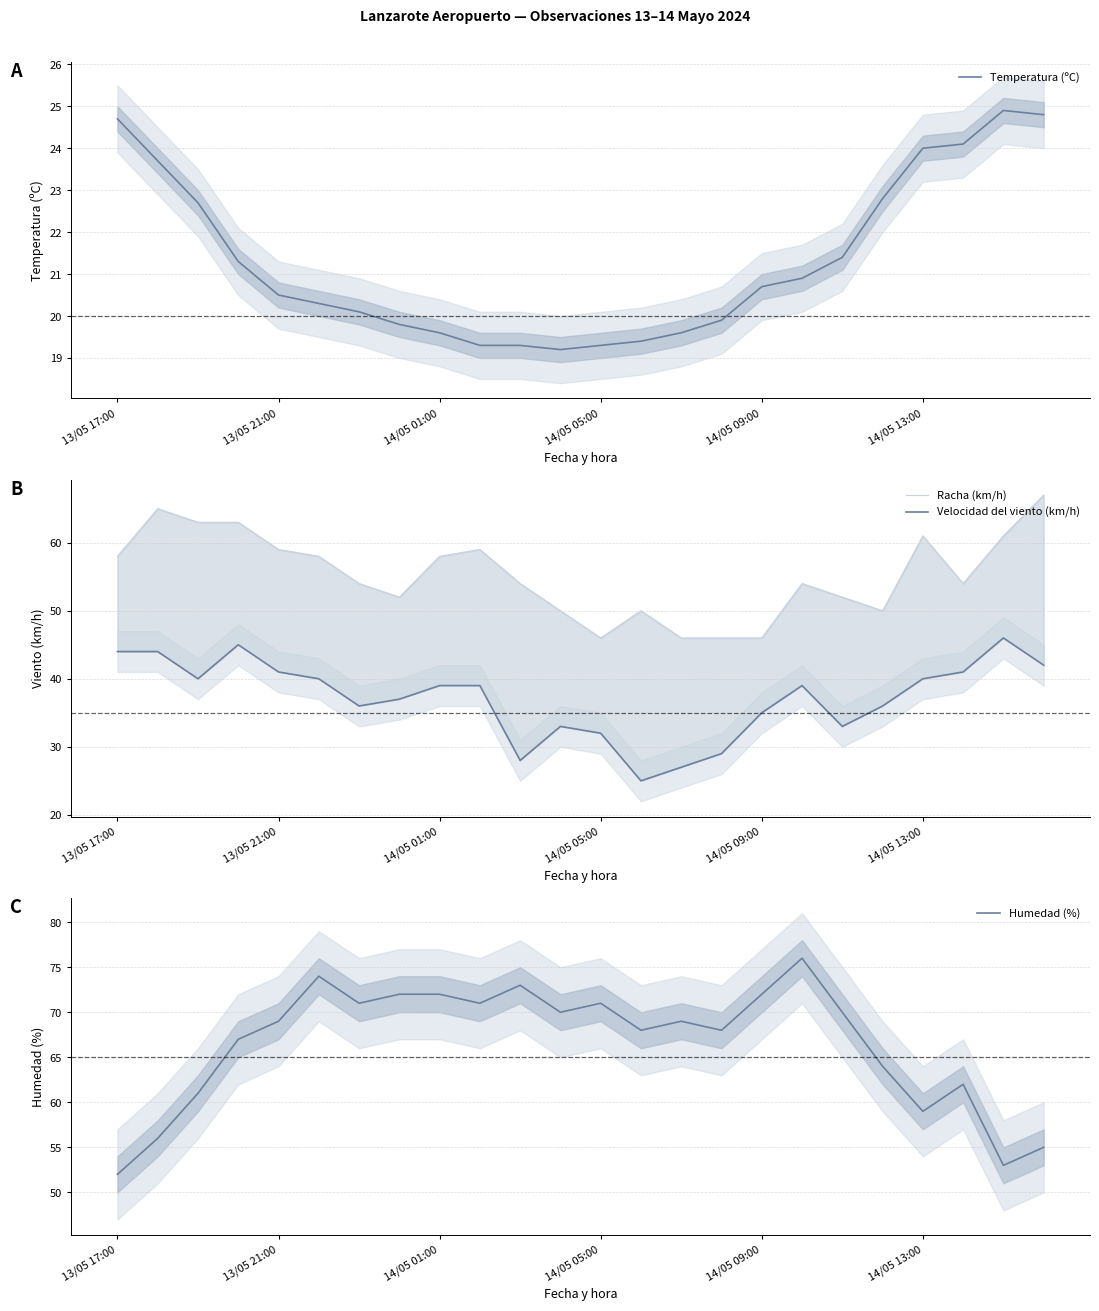

Which series has the widest spread of values?

Humedad (%)